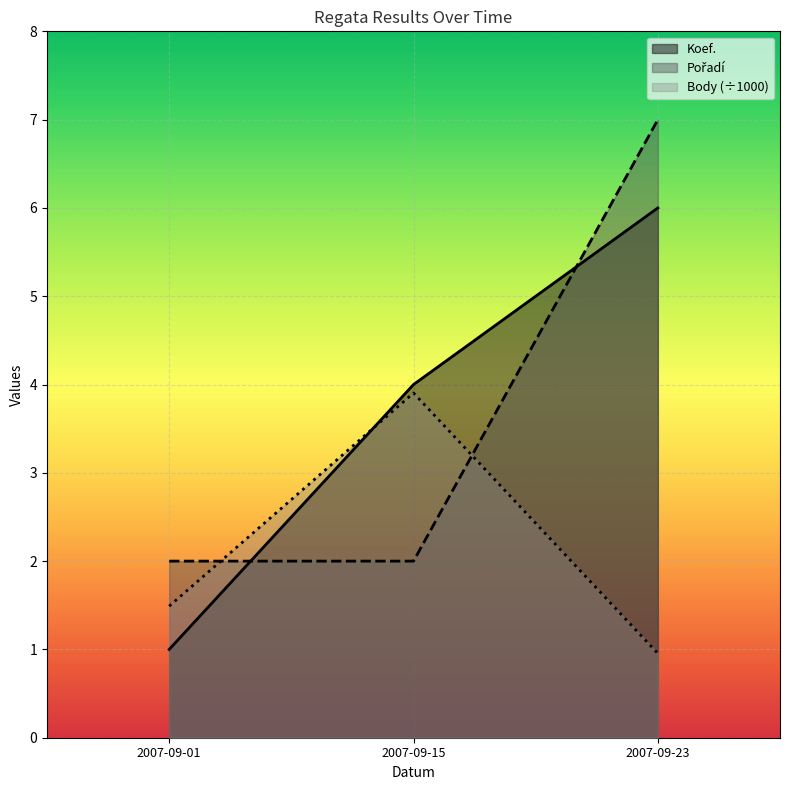

Reading left to right, extract all data points from this chart.

Koef.: 2007-09-01=1.0	2007-09-15=4.0	2007-09-23=6.0
Pořadí: 2007-09-01=2.0	2007-09-15=2.0	2007-09-23=7.0
Body: 2007-09-01=1.5	2007-09-15=3.9	2007-09-23=1.0